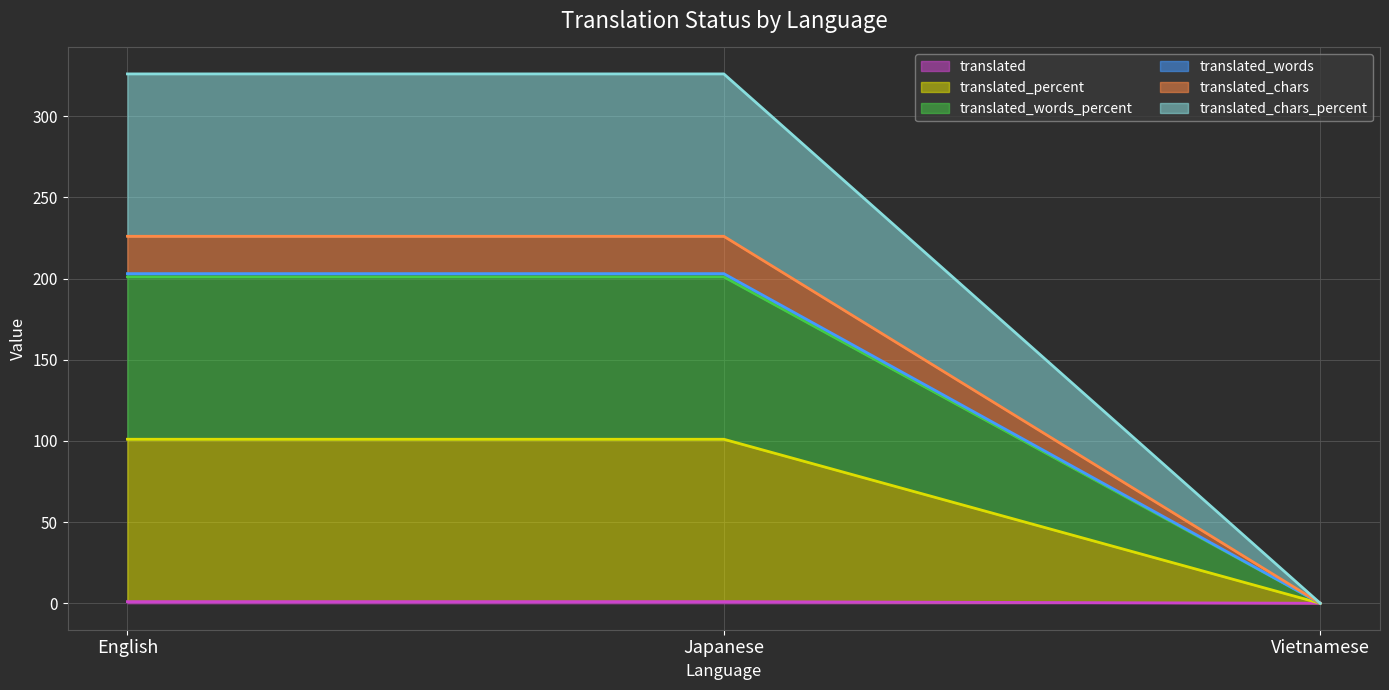

At which category is the sum across all series the highest?

English